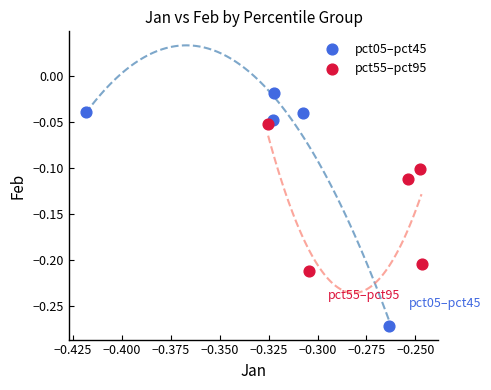

Which series contains the lowest Y value?

pct05–pct45